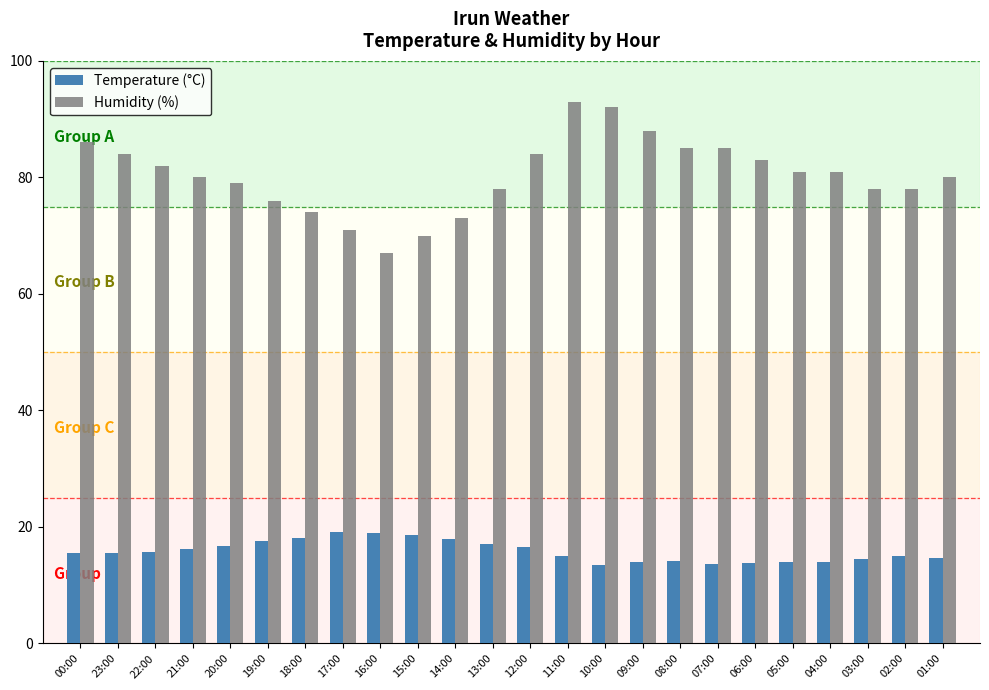

Does the chart contain stacked bars?

No